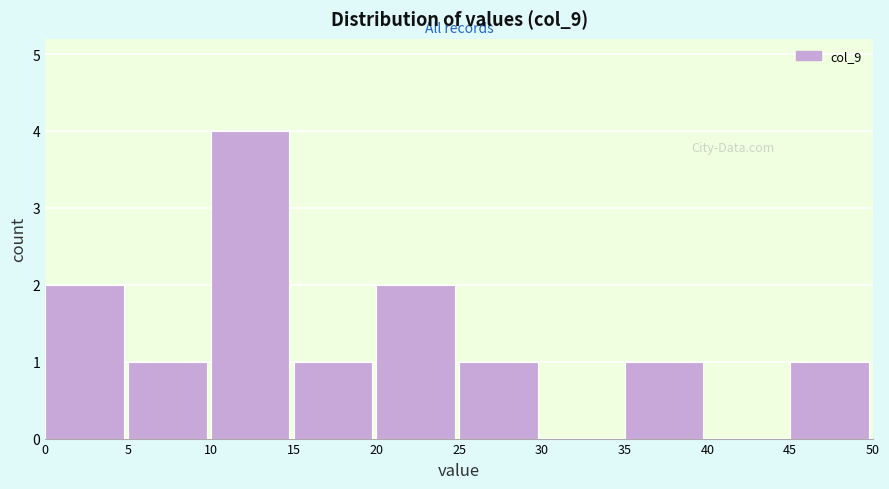

Reading left to right, list every bar in this chart as the range it spans on the x-axis followed by its height. The values are not printed on the chart, so give them approximately, as read against the axis.

0 to 5: 2
5 to 10: 1
10 to 15: 4
15 to 20: 1
20 to 25: 2
25 to 30: 1
30 to 35: 0
35 to 40: 1
40 to 45: 0
45 to 50: 1